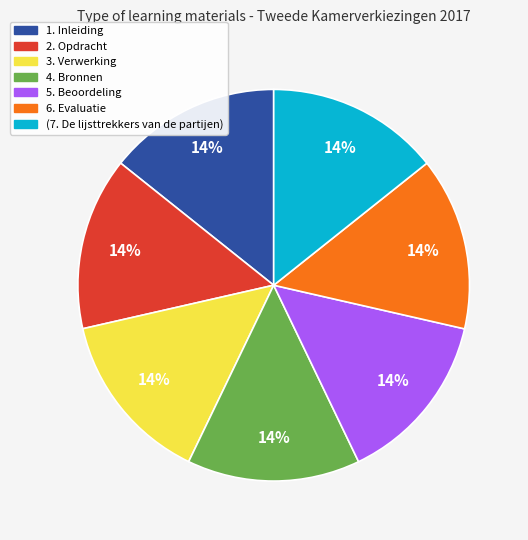

Do 6. Evaluatie and 3. Verwerking together represent more than half of the pie?

No